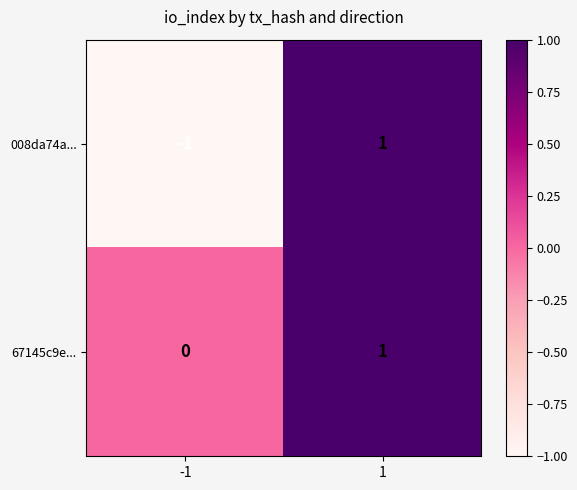

At which category does the chart reach its peak across all series?

1